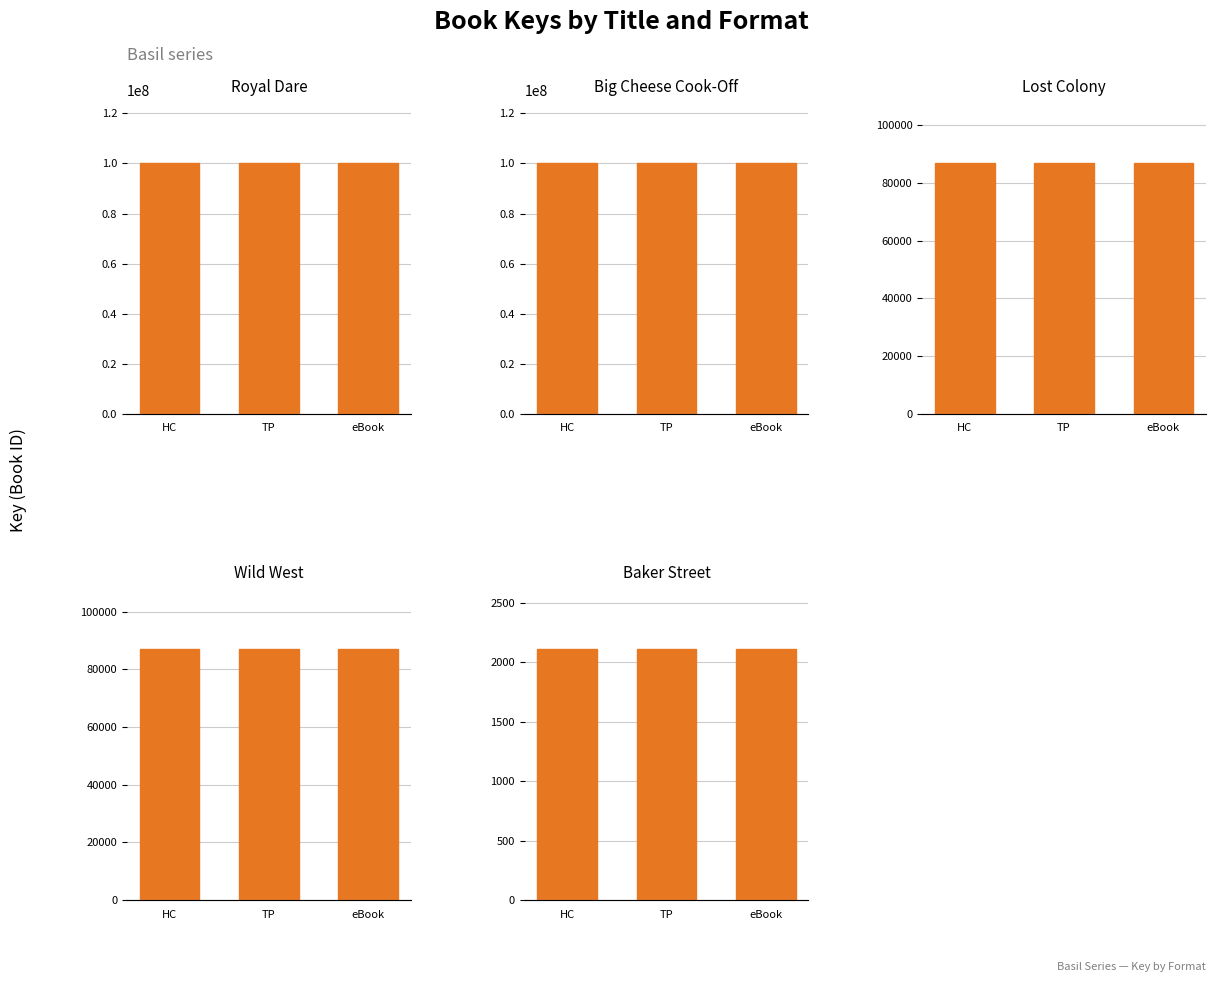

Does the chart contain any negative values?

No